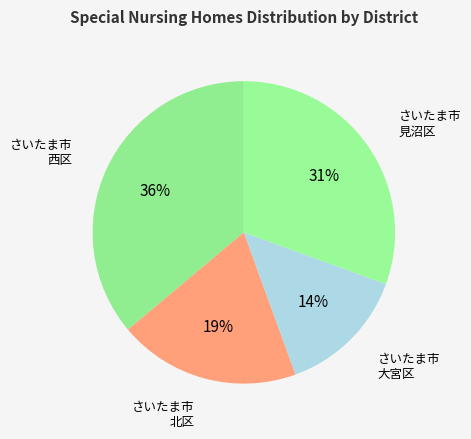

To the nearest percent, what is the average slice percentage?

25%